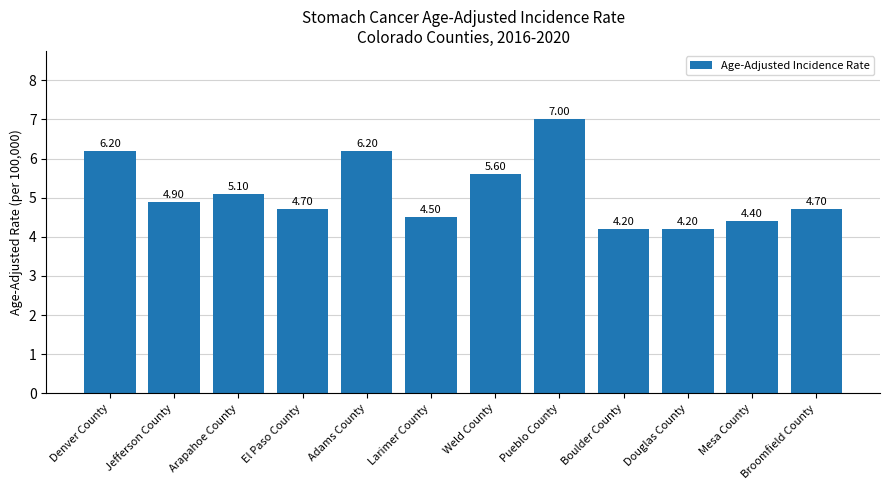

What is the change in value from Jefferson County to El Paso County?

-0.2